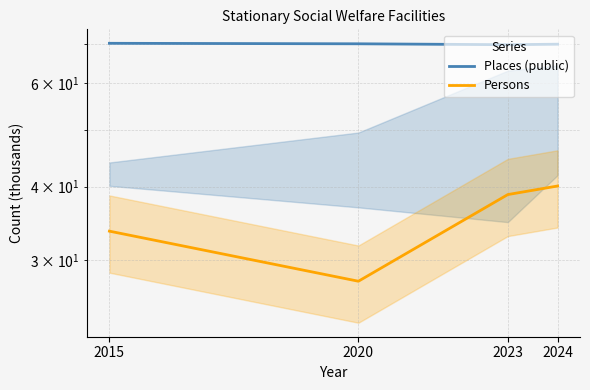

Where is the first local minimum for Persons?

2020